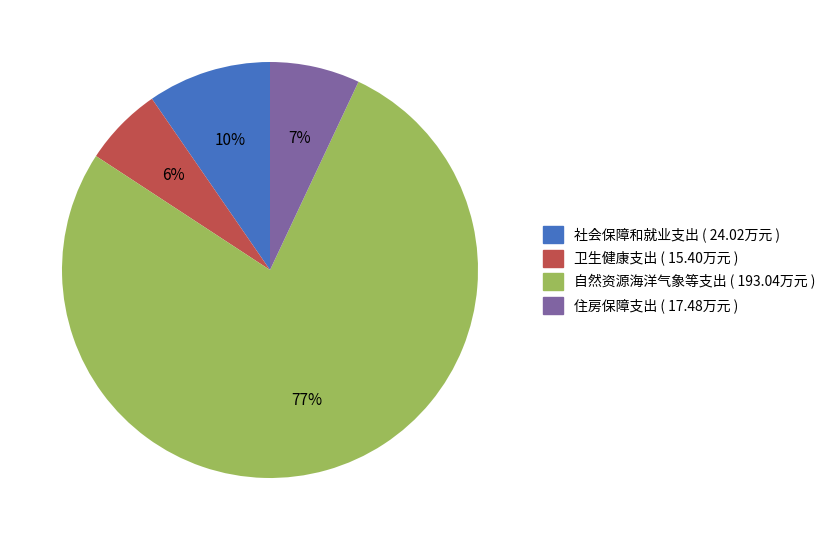

Is the sum of 自然资源海洋气象等支出 and 住房保障支出 greater than half?

Yes